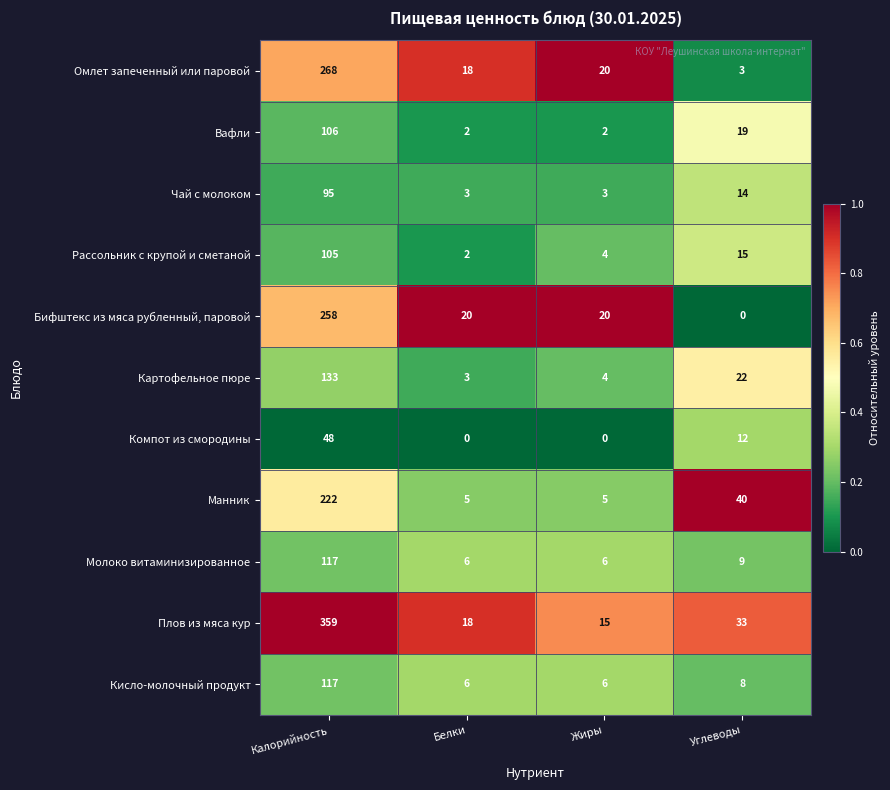

Which series has the largest total across all categories?

Плов из мяса кур